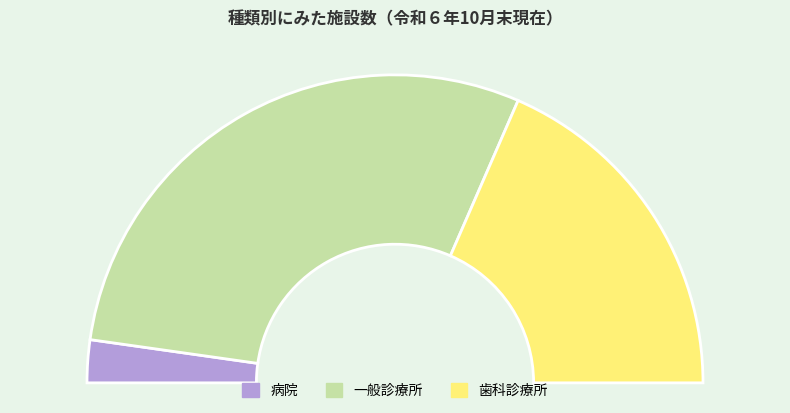

Approximately how many times larger is the value at 一般診療所 compared to 病院?

13.1